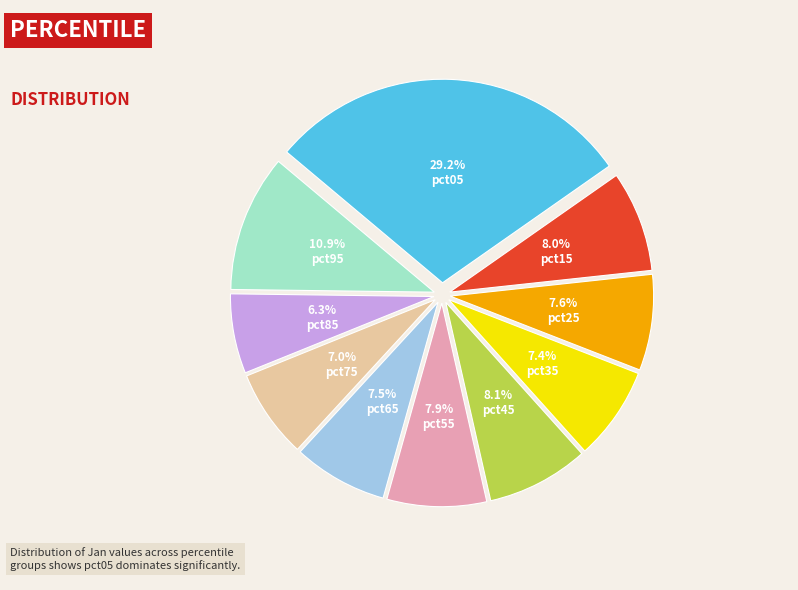

Is there a majority slice in this chart?

No